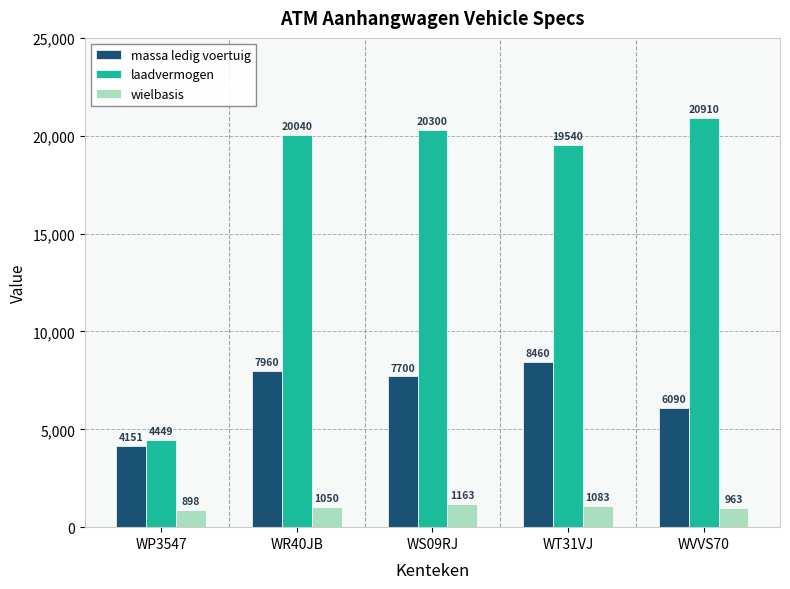

The laadvermogen series shows 20300 at WS09RJ. True or false?

True